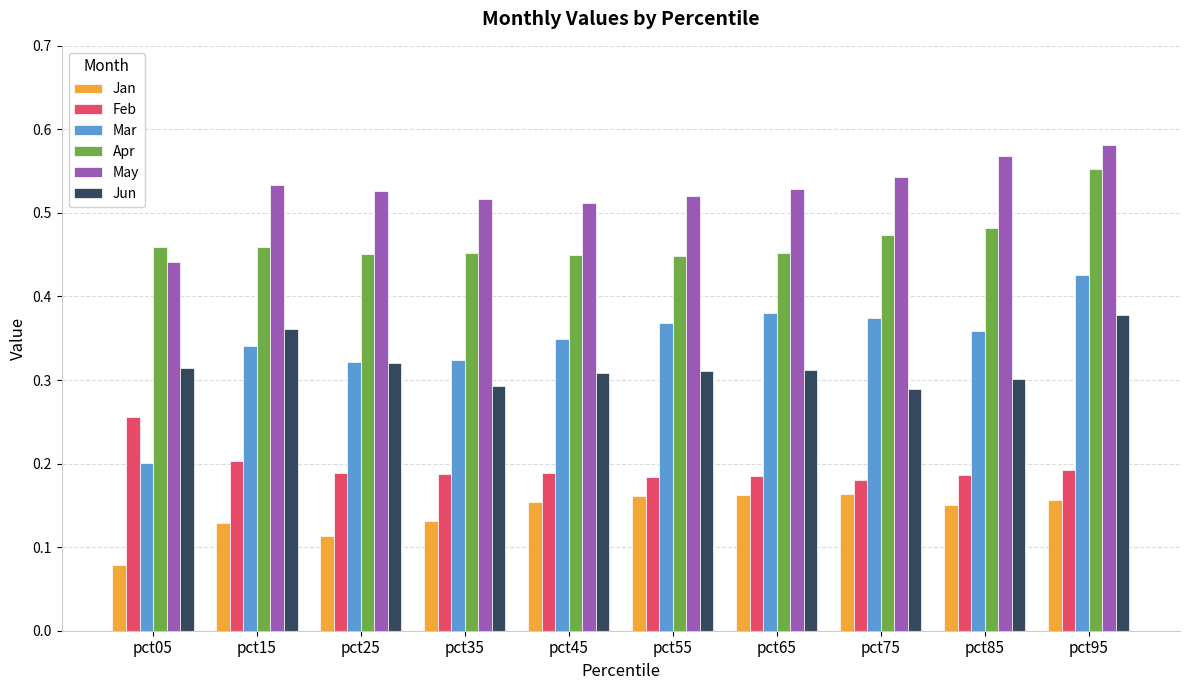

Which series has the largest range (max minus min)?

Mar